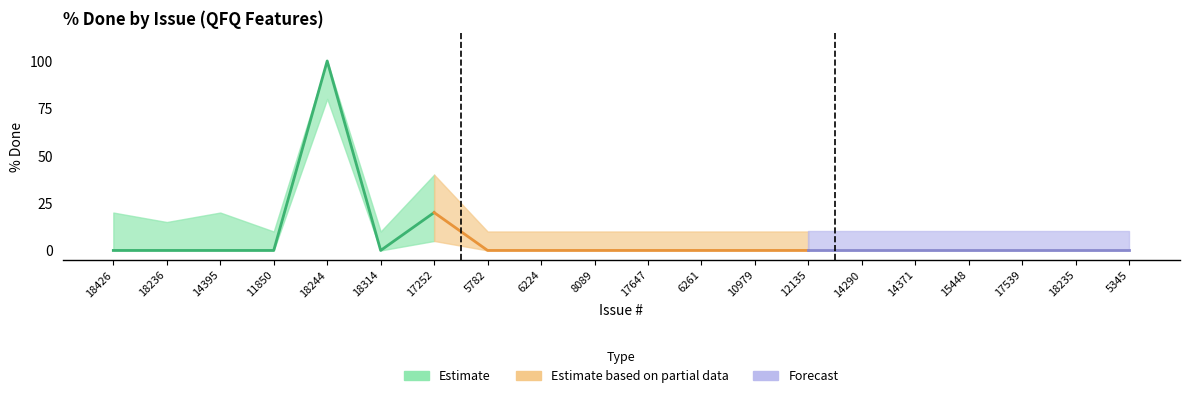

What value does the Upper Bound series have at 14290?

10